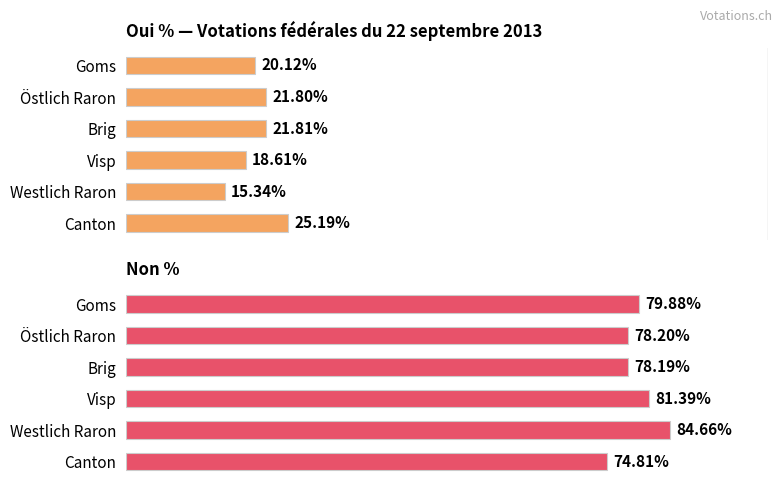

What is the greatest value displayed?

84.7